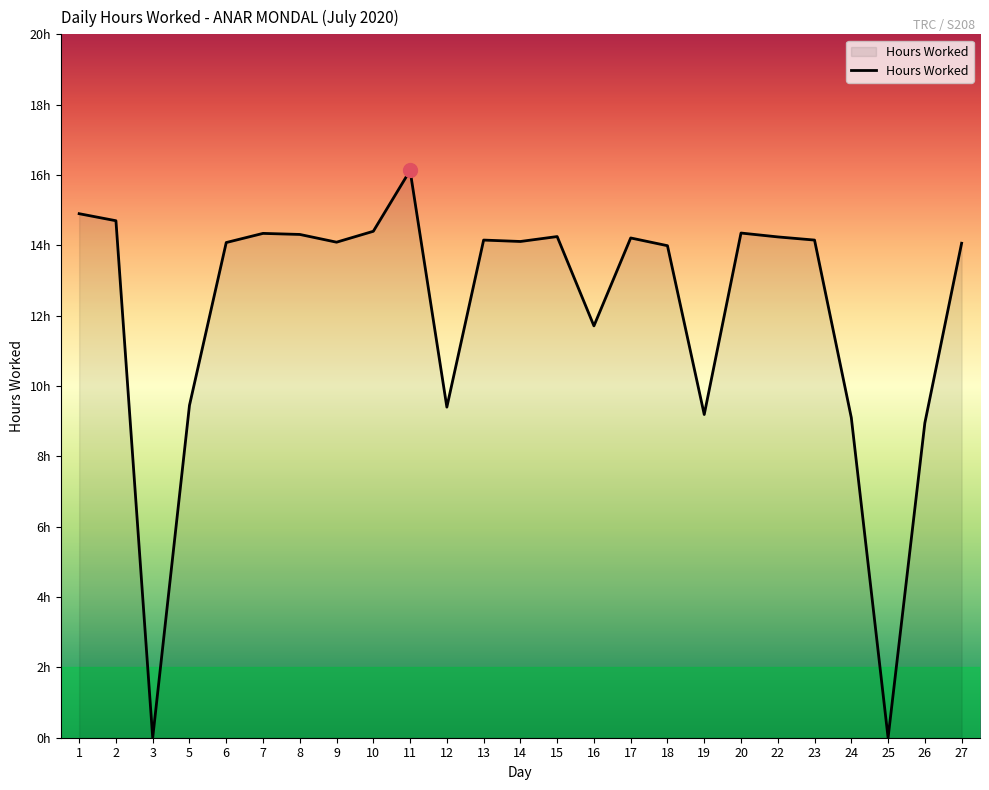

Approximately how many times larger is the value at 8 compared to 7?

1.0